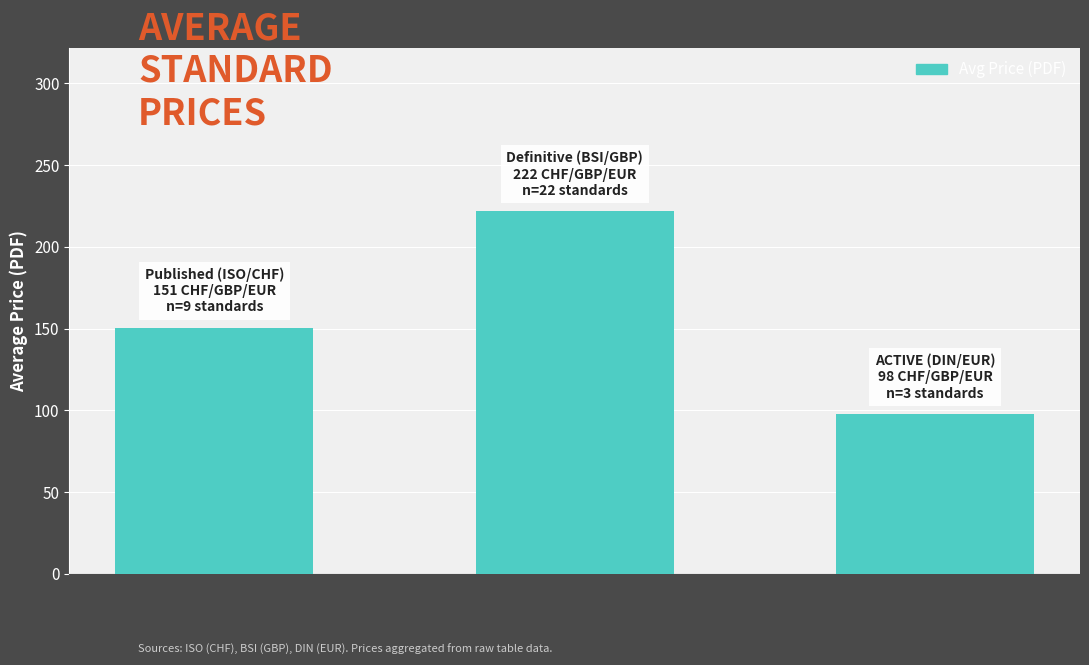

Is it true that the value at ACTIVE
(DIN/EUR) is 97.9?

True